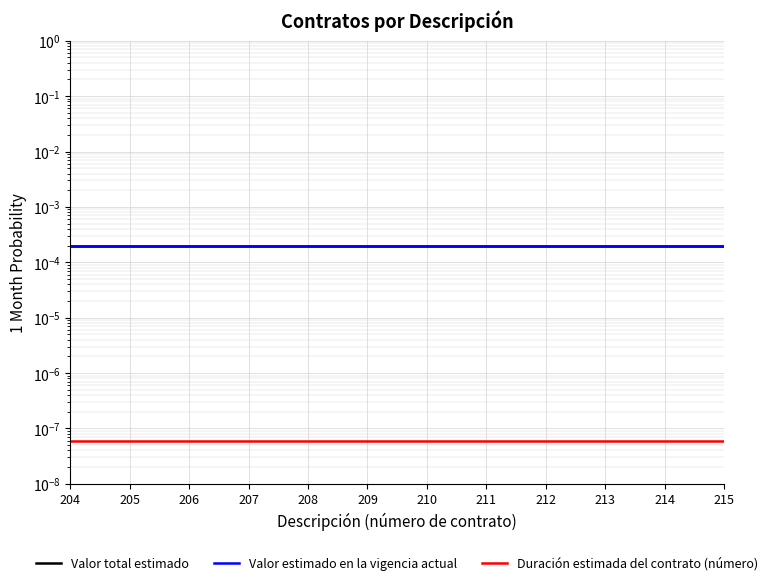

Reading left to right, what are all the values shown in this chart?

Valor total estimado: 204=0.0	205=0.0	206=0.0	207=0.0	208=0.0	209=0.0	210=0.0	211=0.0	212=0.0	213=0.0	214=0.0	215=0.0
Valor estimado en la vigencia actual: 204=0.0	205=0.0	206=0.0	207=0.0	208=0.0	209=0.0	210=0.0	211=0.0	212=0.0	213=0.0	214=0.0	215=0.0
Duración estimada del contrato (número): 204=0.0	205=0.0	206=0.0	207=0.0	208=0.0	209=0.0	210=0.0	211=0.0	212=0.0	213=0.0	214=0.0	215=0.0